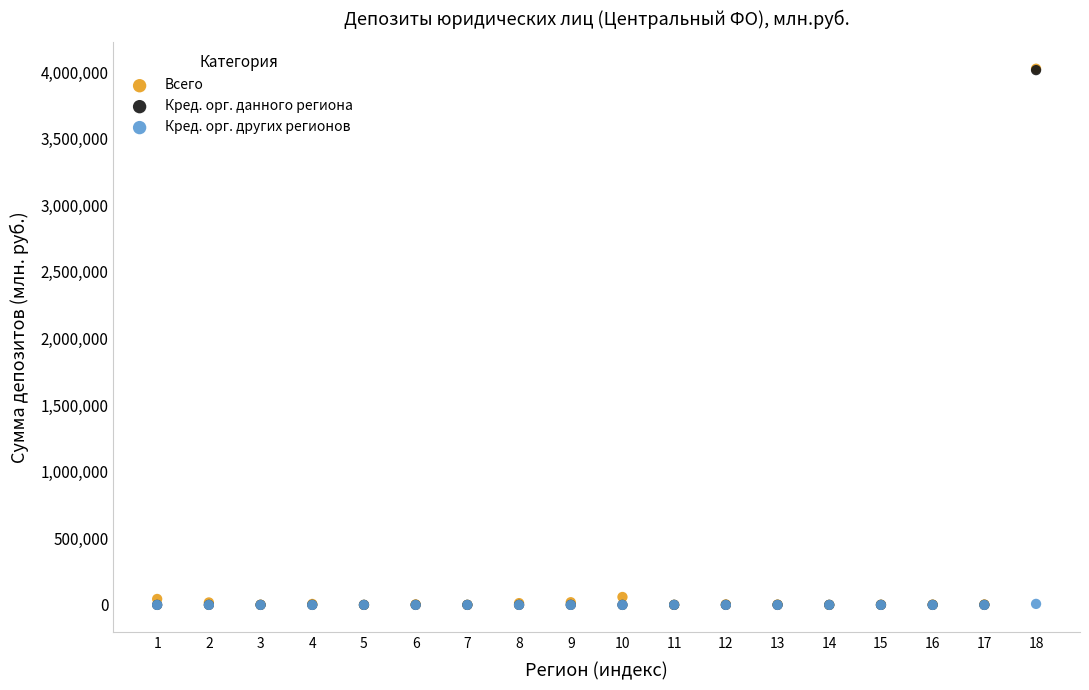

What are all the series names shown in the legend?

Всего, Кред. орг. данного региона, Кред. орг. других регионов